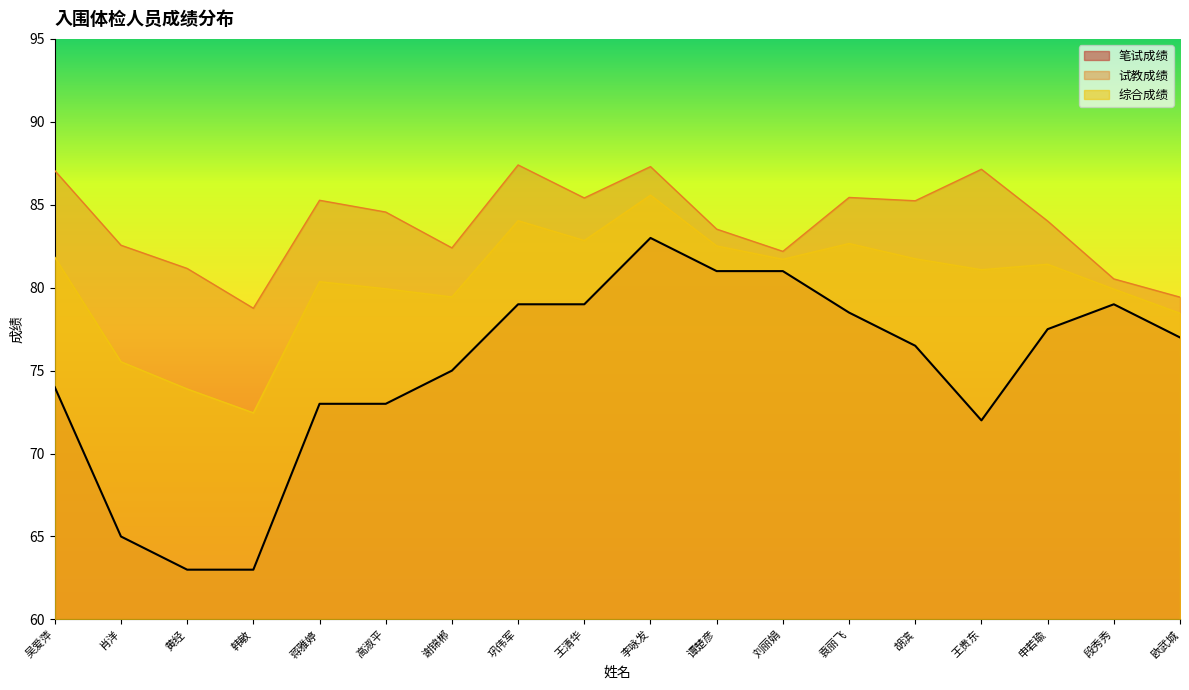

True or false: 笔试成绩 and 试教成绩 intersect in this chart.

False